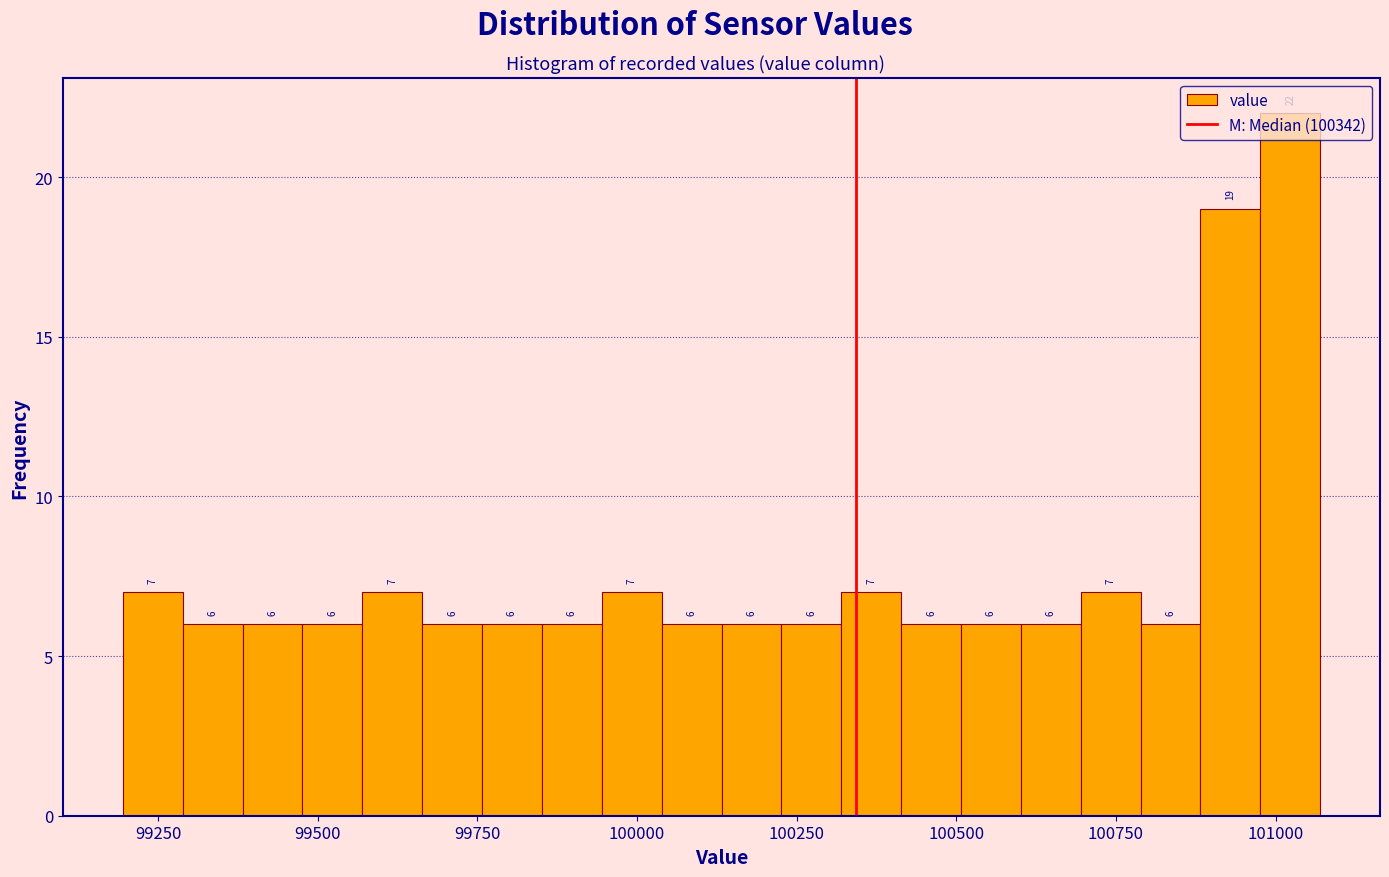

Around what value on the x-axis is the tallest bar? Give the approximate position of its centre, as read against the axis.

101000